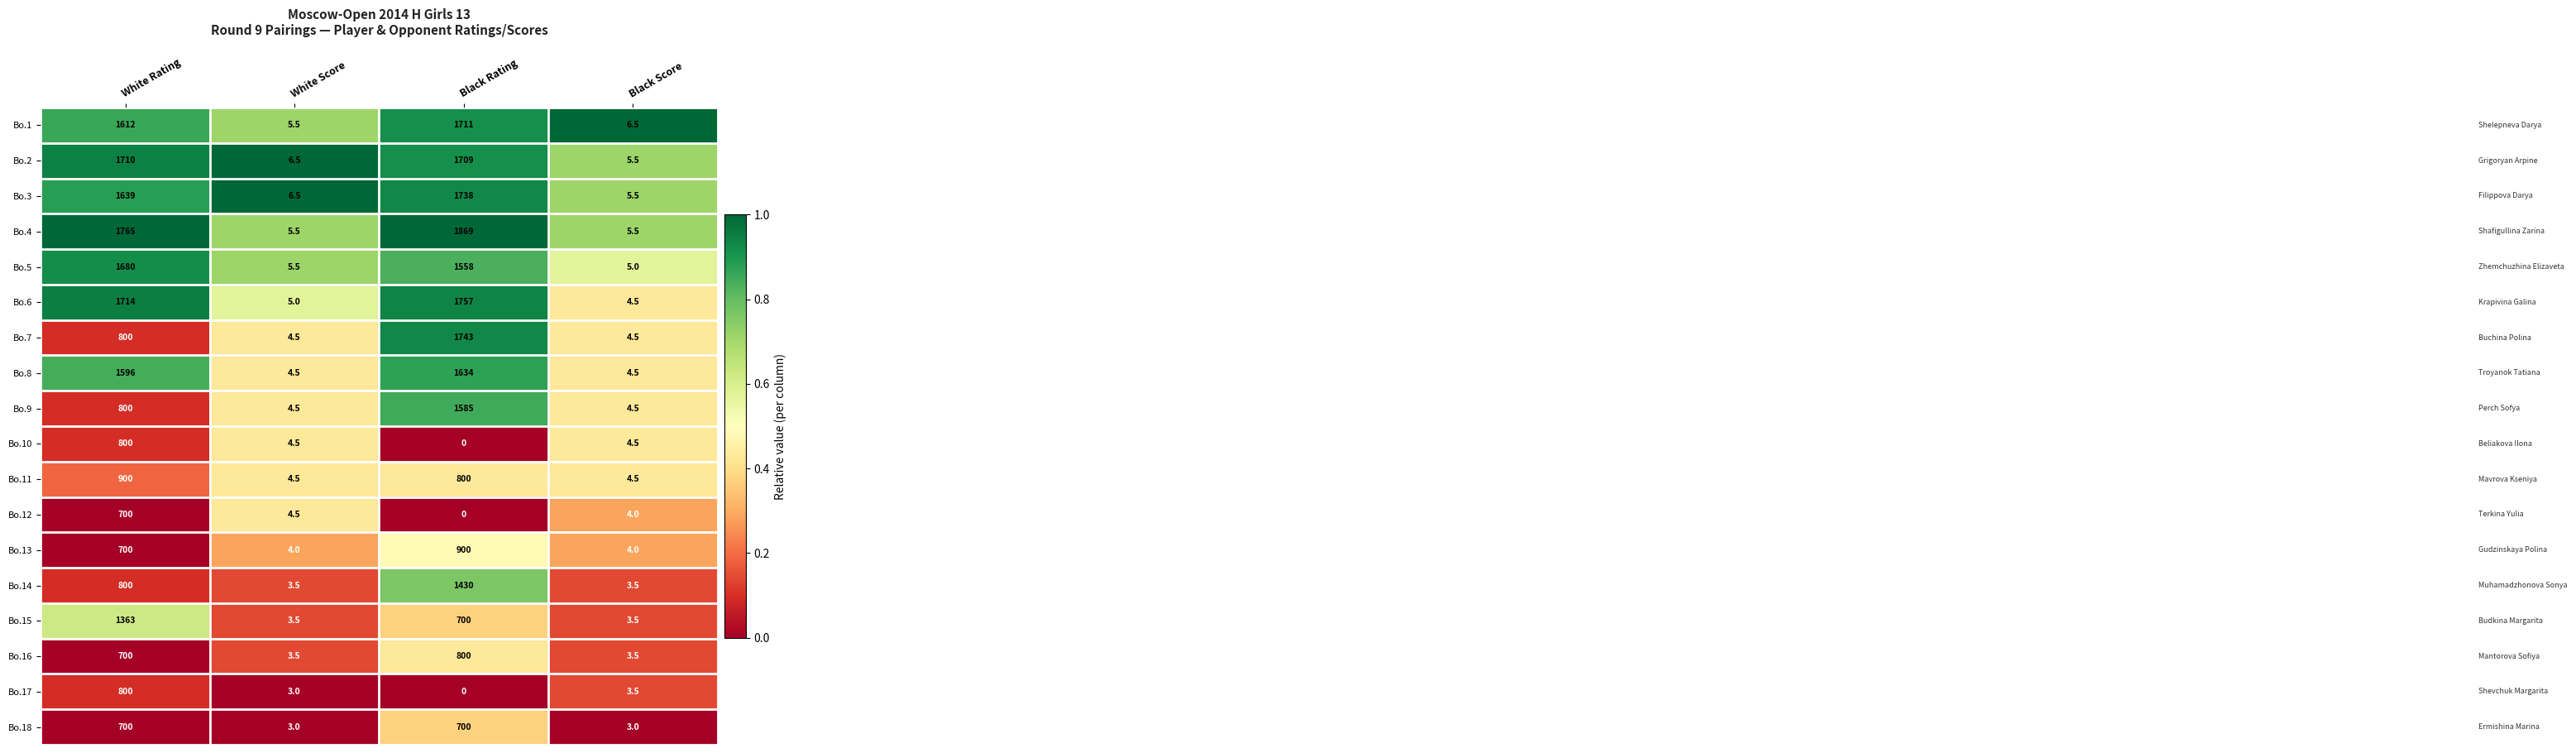

At which category is the sum across all series the highest?

White Rating